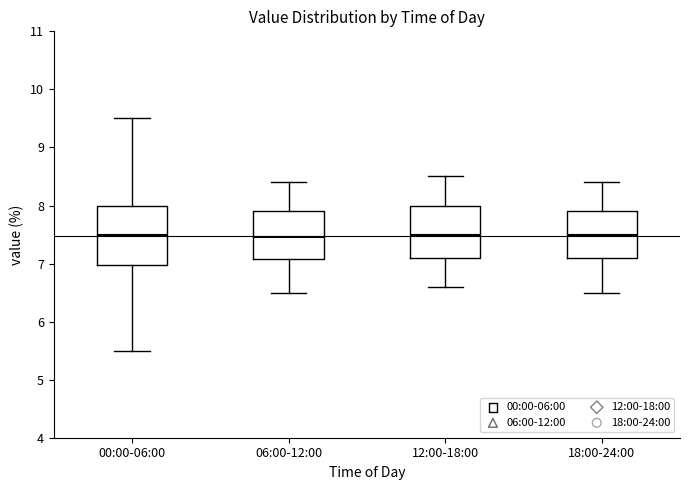

Where does the median line of the box for 06:00-12:00 sit on the y-axis? The values are not printed on the chart, so give them approximately, as read against the axis.

7.5